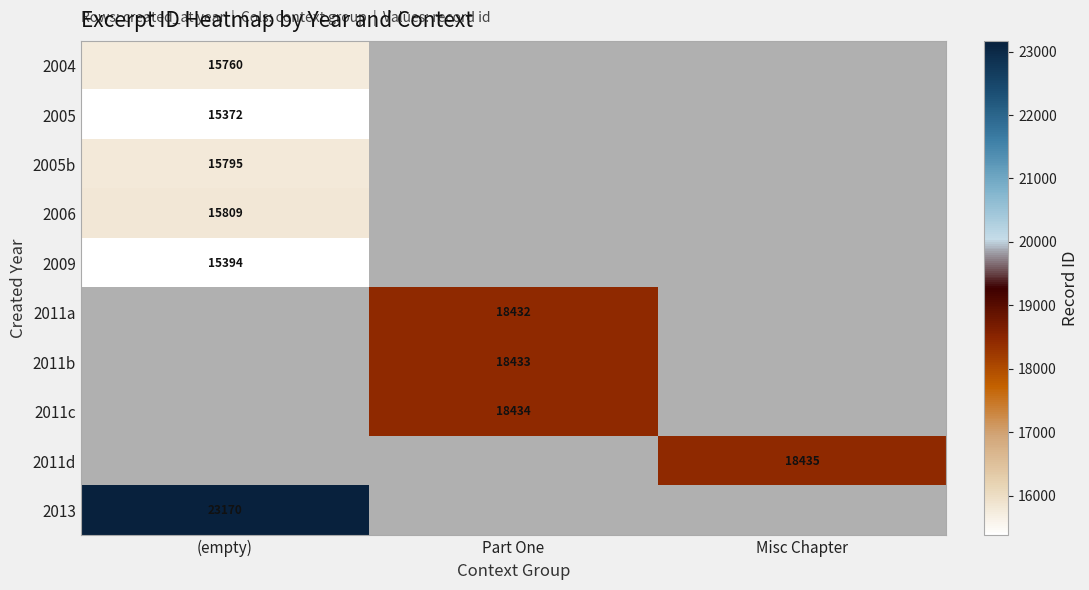

The value of 2005 at (empty) is 27072. True or false?

False